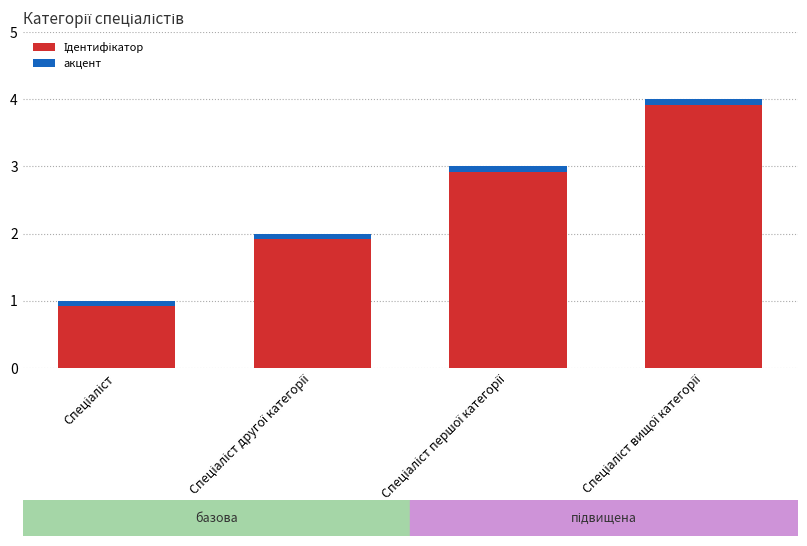

At which category does the chart reach its peak across all series?

Спеціаліст вищої категорії